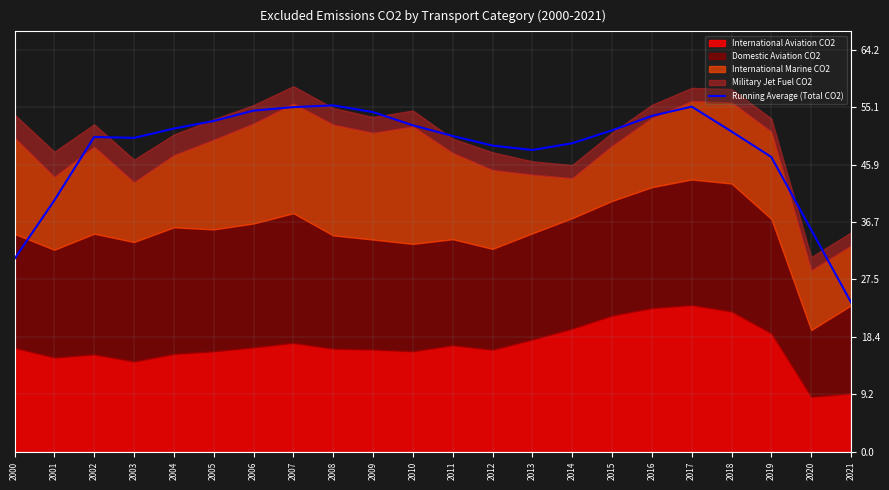

What is the ratio of the value at 2021 to the value at 2015?

0.5